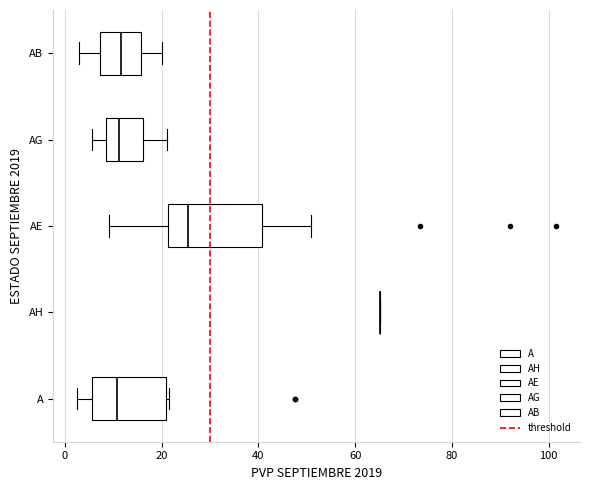

Comparing the boxes themselves (not the whiskers), which one is the widest?

AE